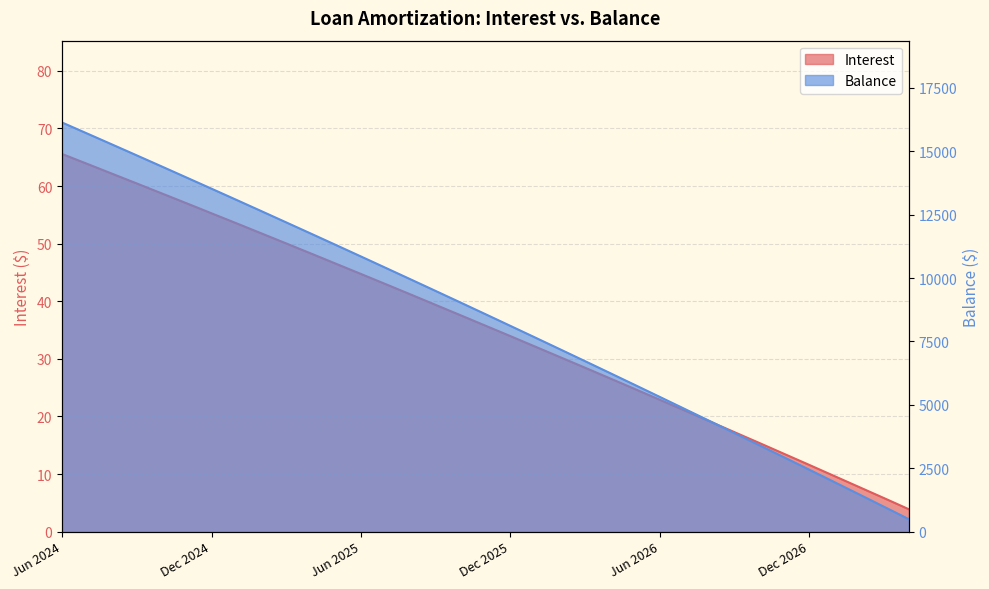

Which label corresponds to the largest value in the chart?

Jun 2024